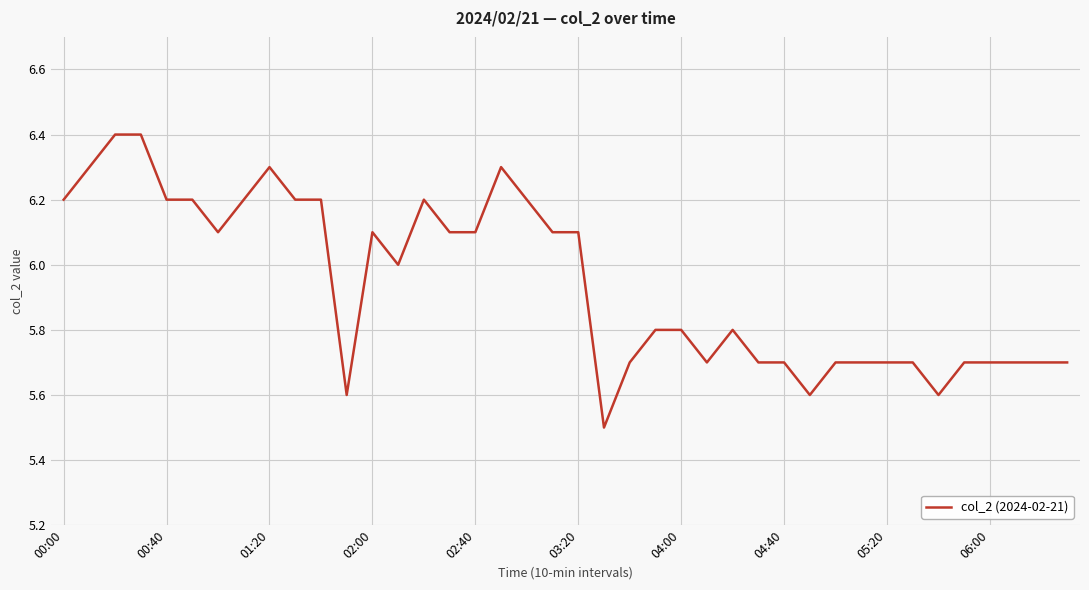

What is the greatest value displayed?

6.4